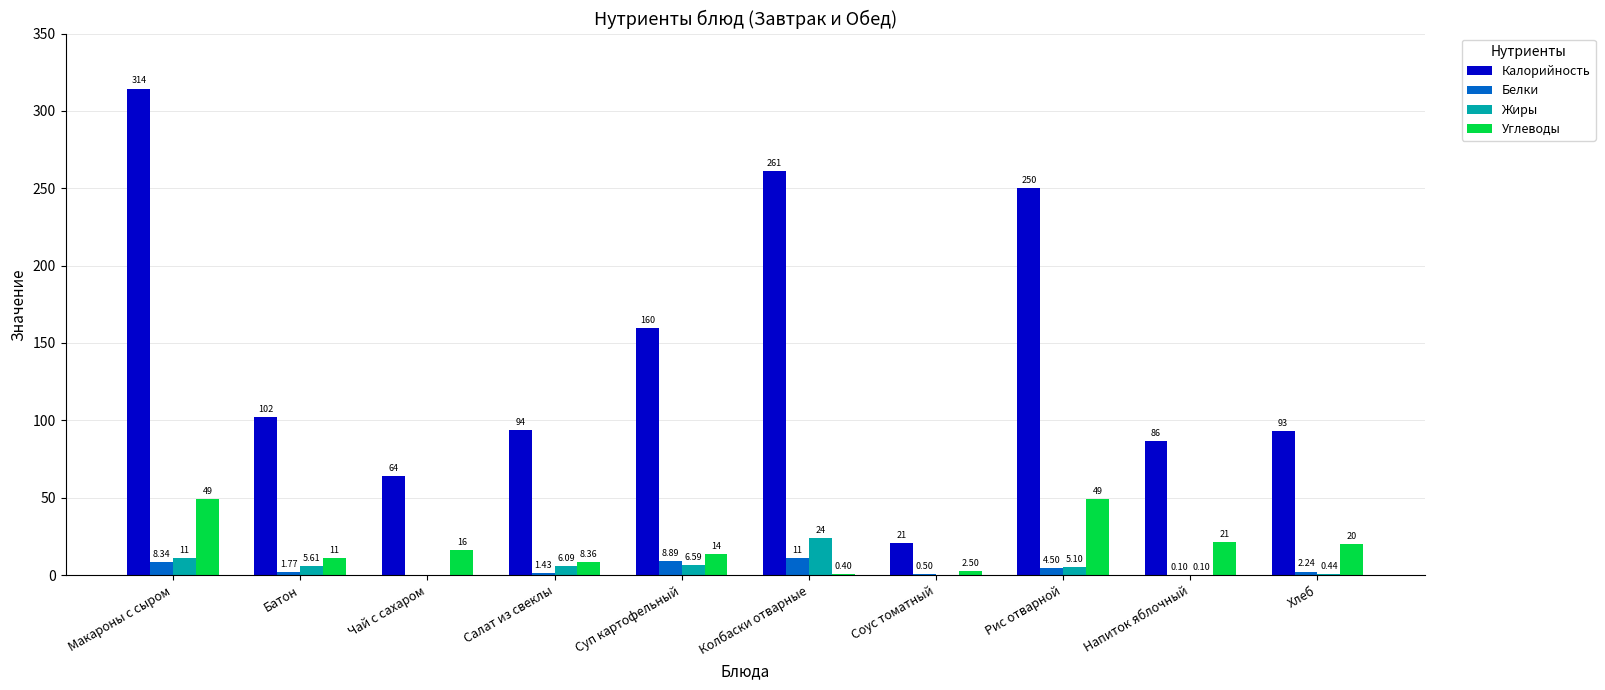

What is the sum of all Калорийность values?

1445.0